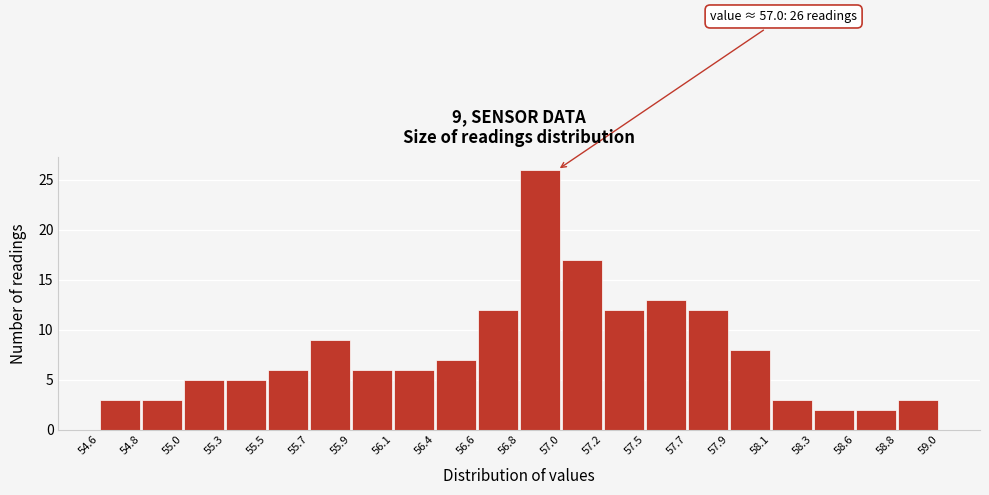

Which range on the x-axis has the tallest bar?

56.8 to 57.0